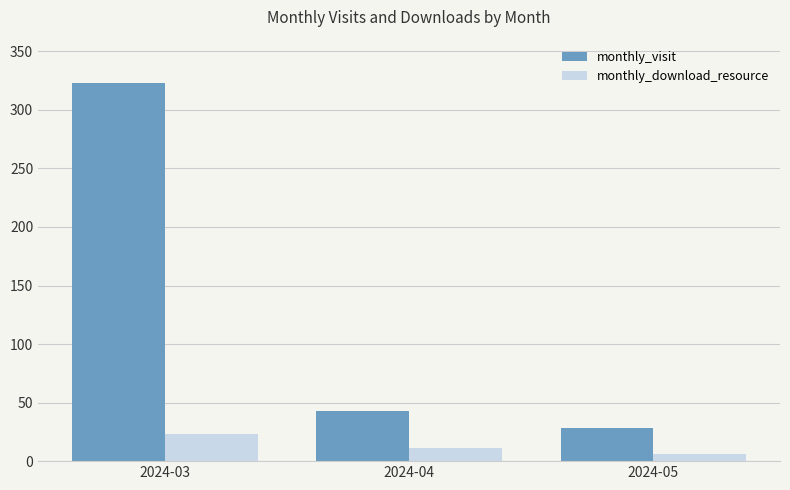

What are all the series names shown in the legend?

monthly_visit, monthly_download_resource